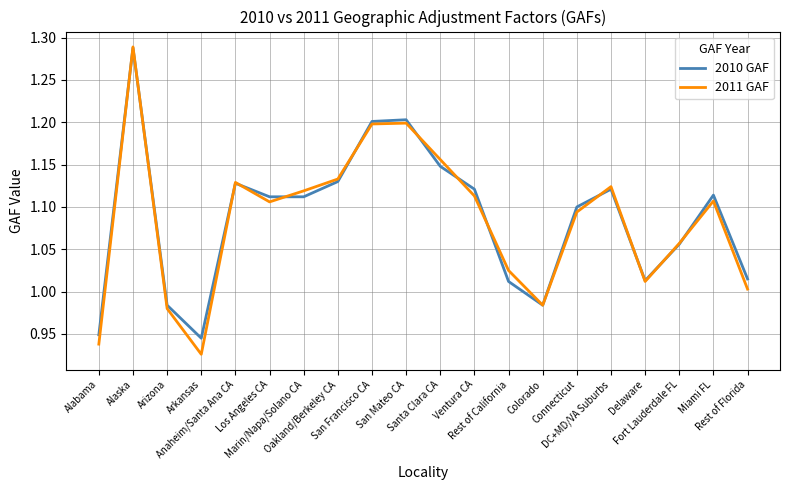

What are all the series names shown in the legend?

2010 GAF, 2011 GAF